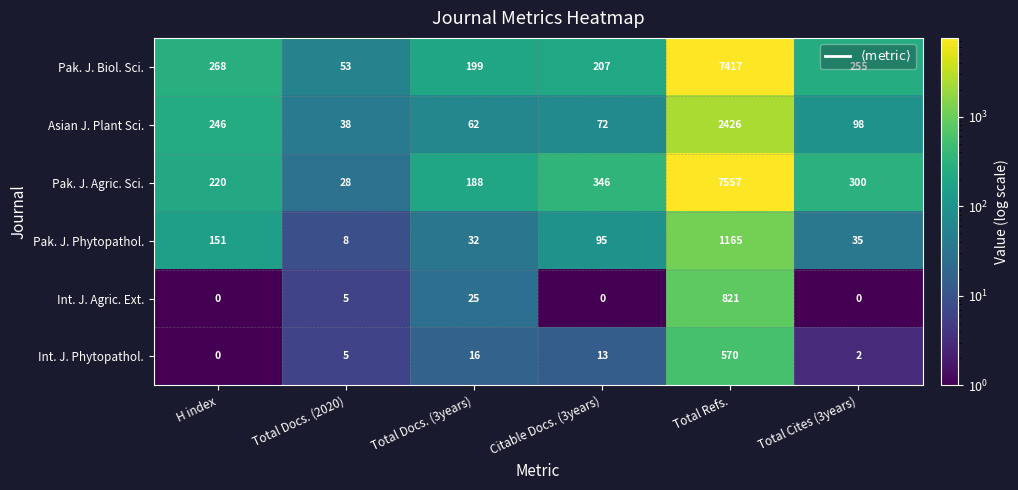

At Citable Docs. (3years), list the series in order from smallest to largest.

Int. J. Agric. Ext., Int. J. Phytopathol., Asian J. Plant Sci., Pak. J. Phytopathol., Pak. J. Biol. Sci., Pak. J. Agric. Sci.